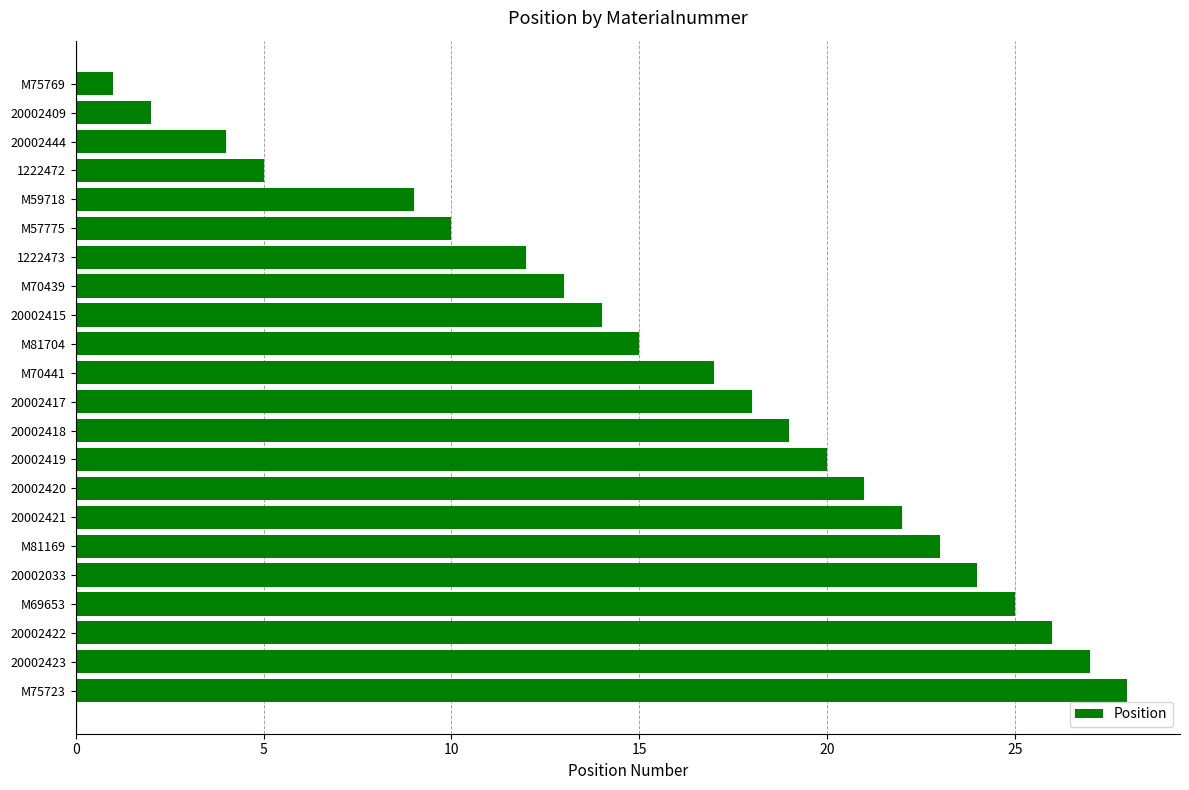

Which label corresponds to the smallest value in the chart?

M75769